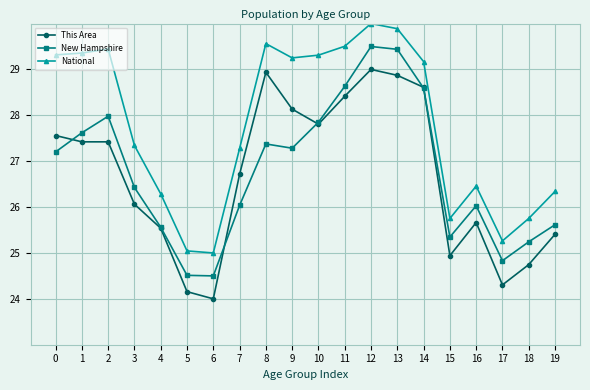

What is the minimum value for This Area?

24.0